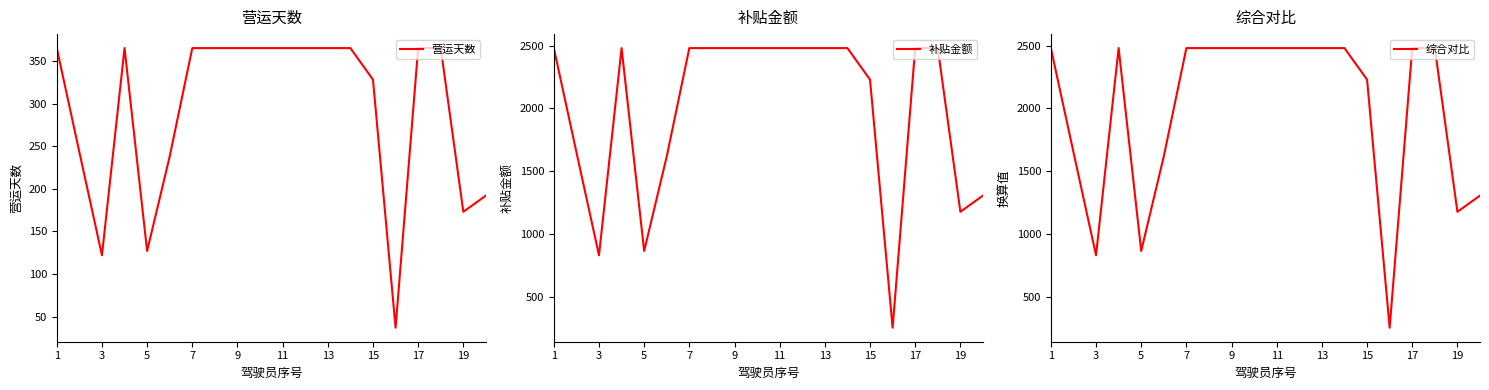

What is the value of the 营运天数 point at the 11th from the left?

365.0